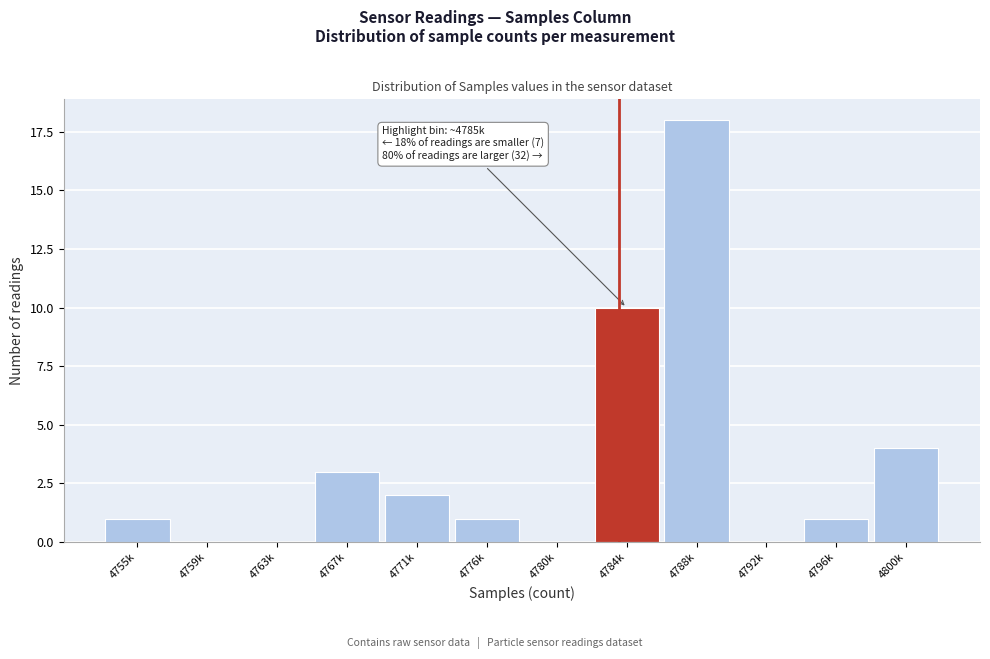

Reading left to right, transcribe all the data shown in this chart.

4755k=1	4759k=0	4763k=0	4767k=3	4771k=2	4776k=1	4780k=0	4784k=10	4788k=18	4792k=0	4796k=1	4800k=4